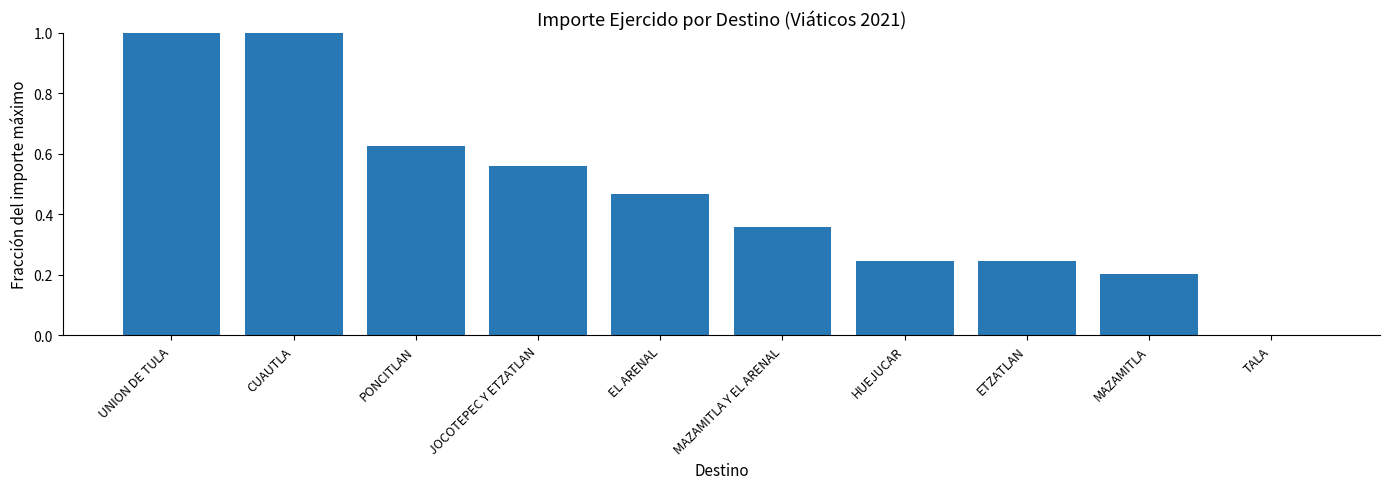

Between PONCITLAN and HUEJUCAR, which is larger?

PONCITLAN